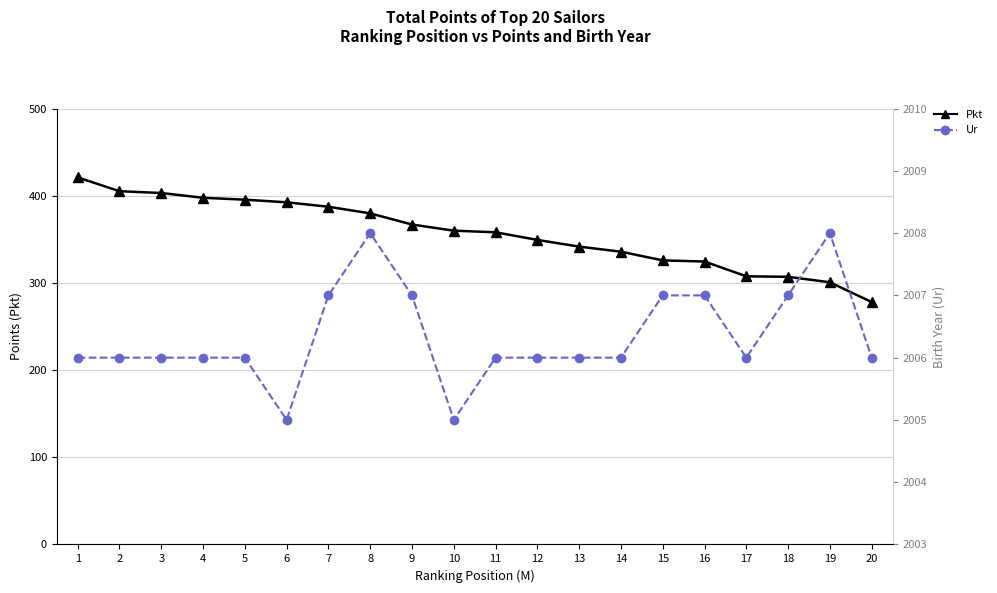

What are all the series names shown in the legend?

Pkt, Ur